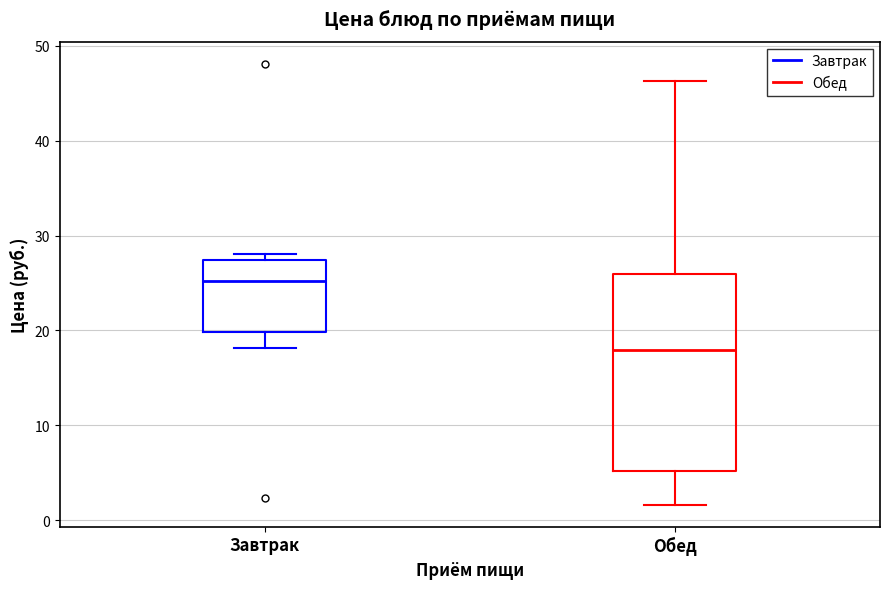

Where is the upper edge of the box for Обед on the y-axis? The values are not printed on the chart, so give them approximately, as read against the axis.

26